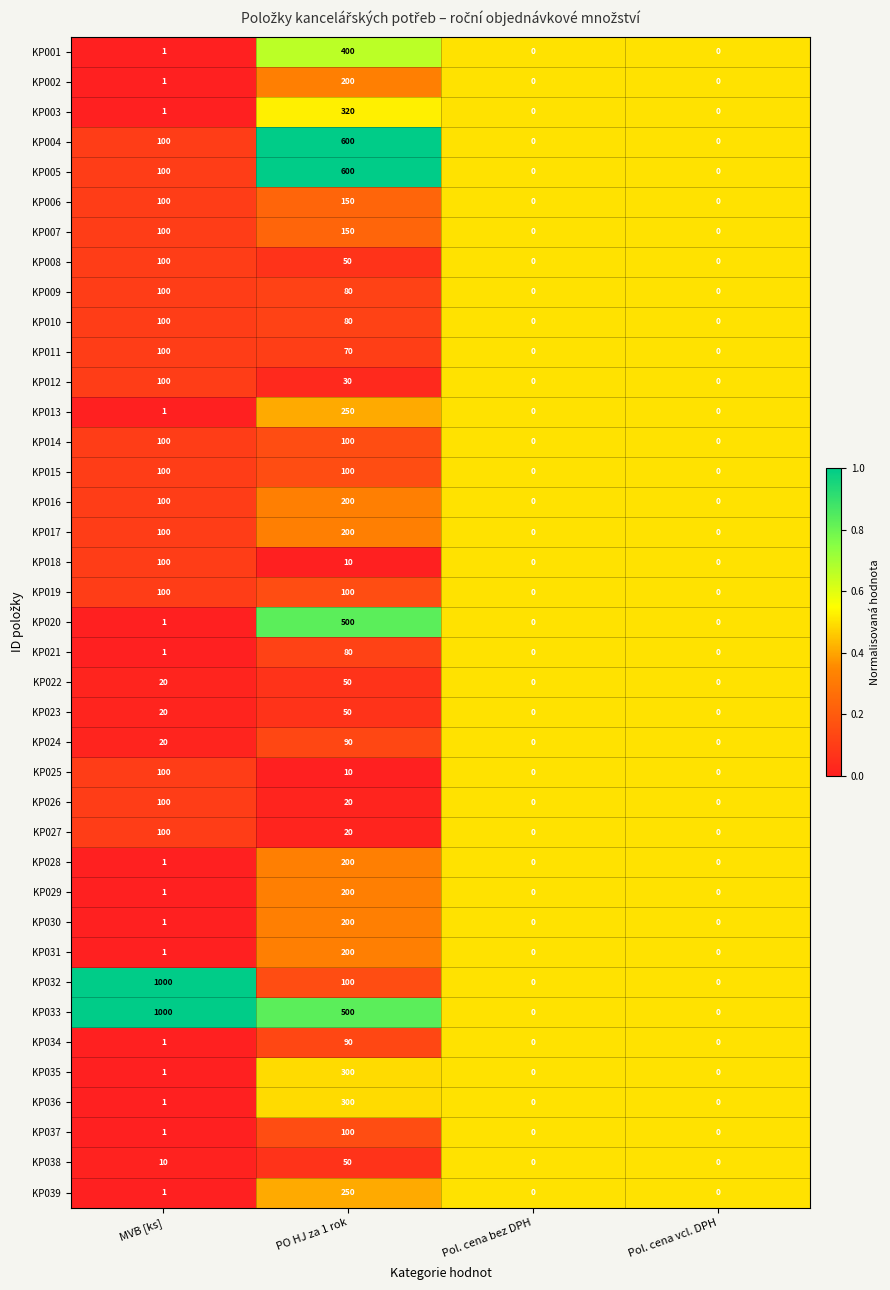

Which series has the largest total across all categories?

KP033